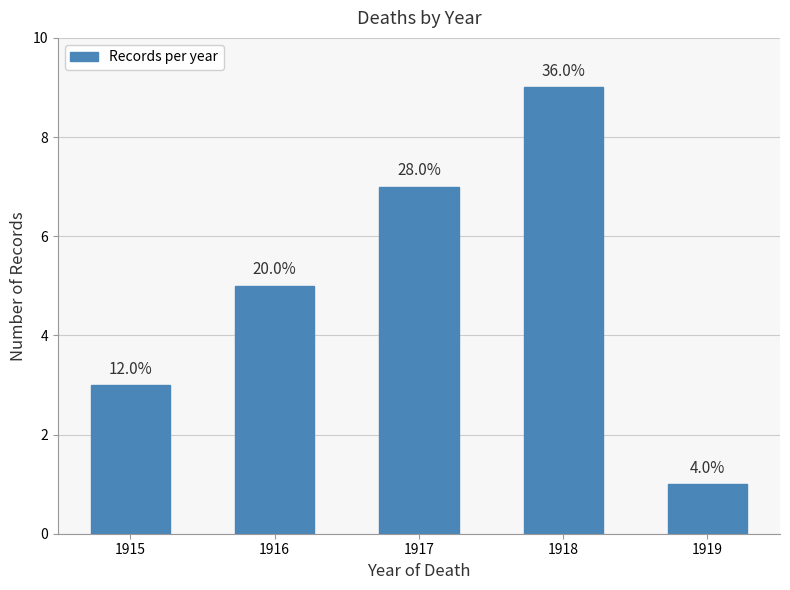

How many bars are there in total?

5